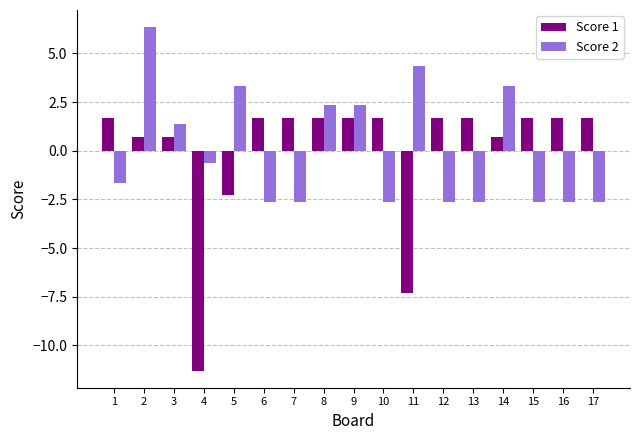

What is the spread (max minus min) of values at 10?

4.4